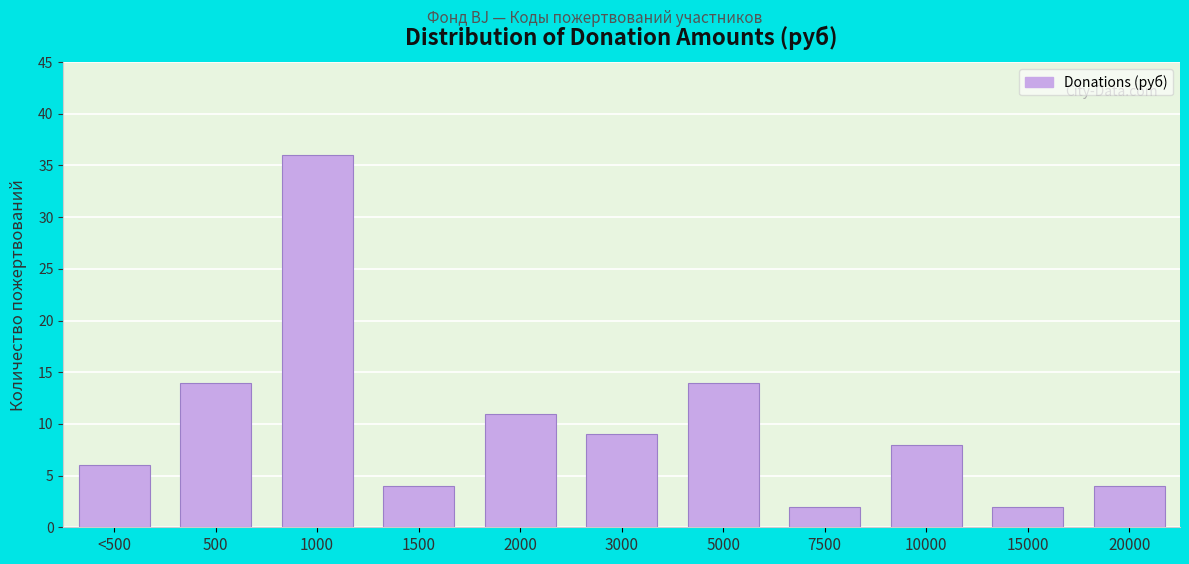

Reading left to right, extract all data points from this chart.

6	14	36	4	11	9	14	2	8	2	4